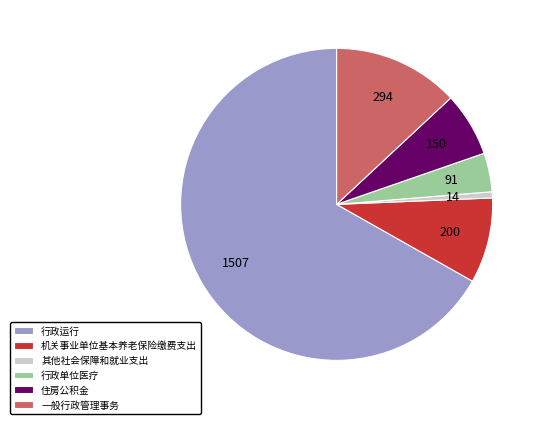

Is the sum of 住房公积金 and 行政单位医疗 greater than half?

No